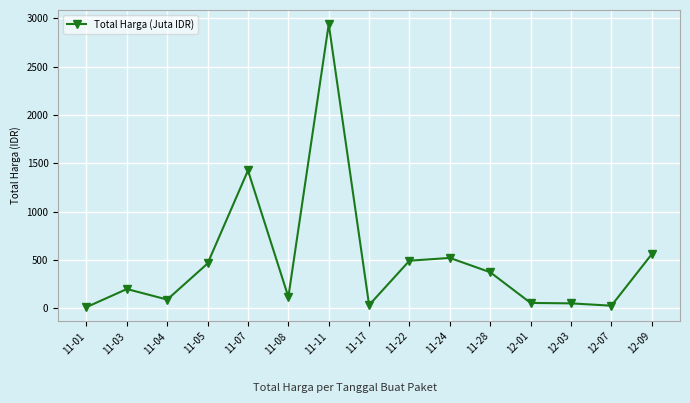

What is the ratio of the value at 11-24 to the value at 11-04?

5.8